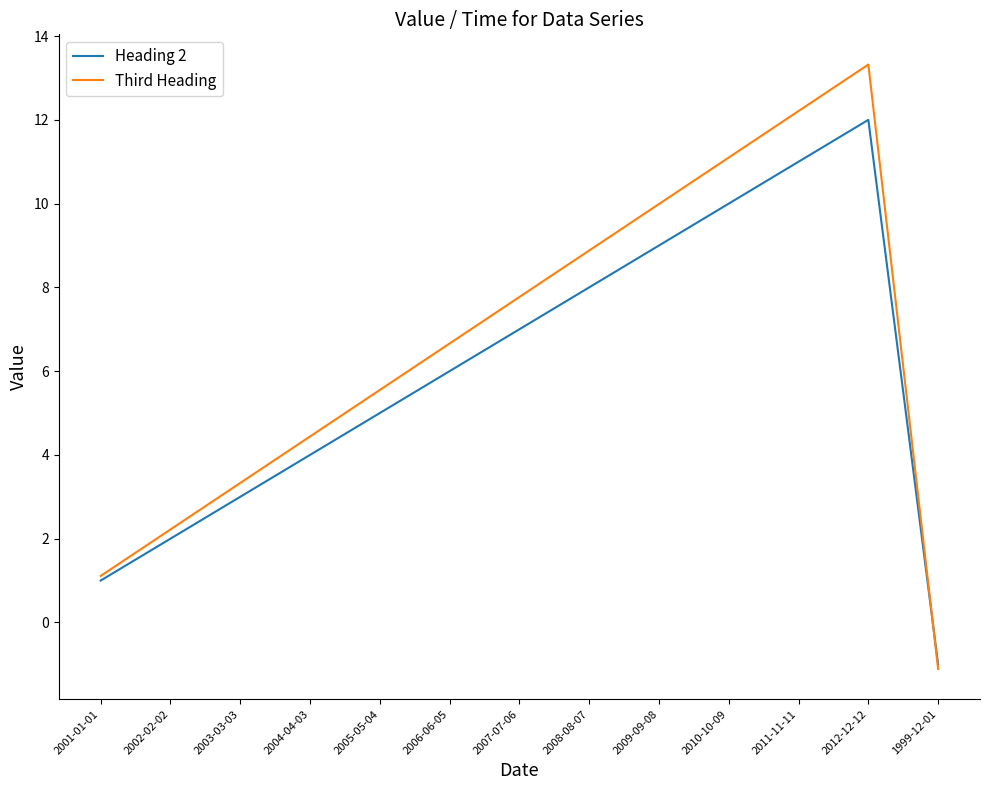

Rank the series by their maximum value, from highest to lowest.

Third Heading, Heading 2